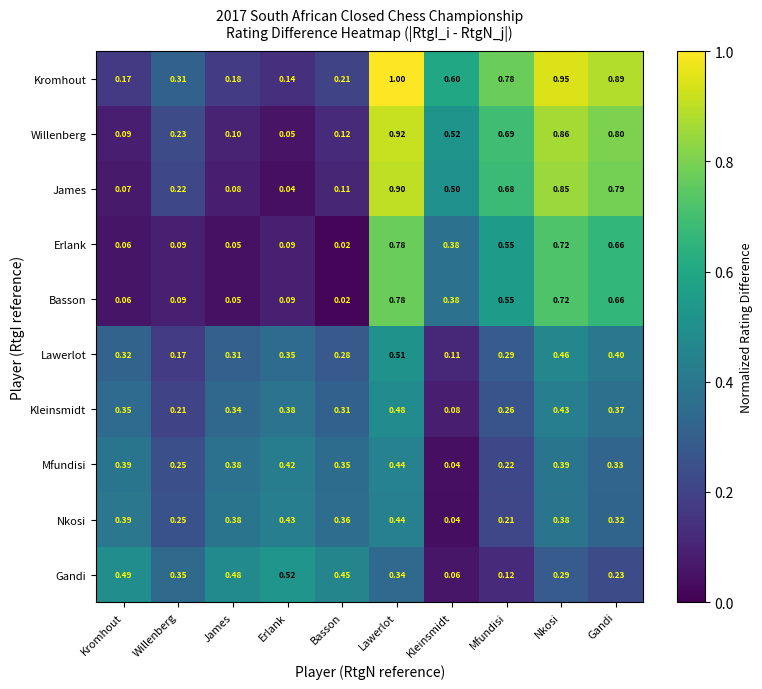

Is the value of James at Kleinsmidt greater than the value of Nkosi at Nkosi?

Yes